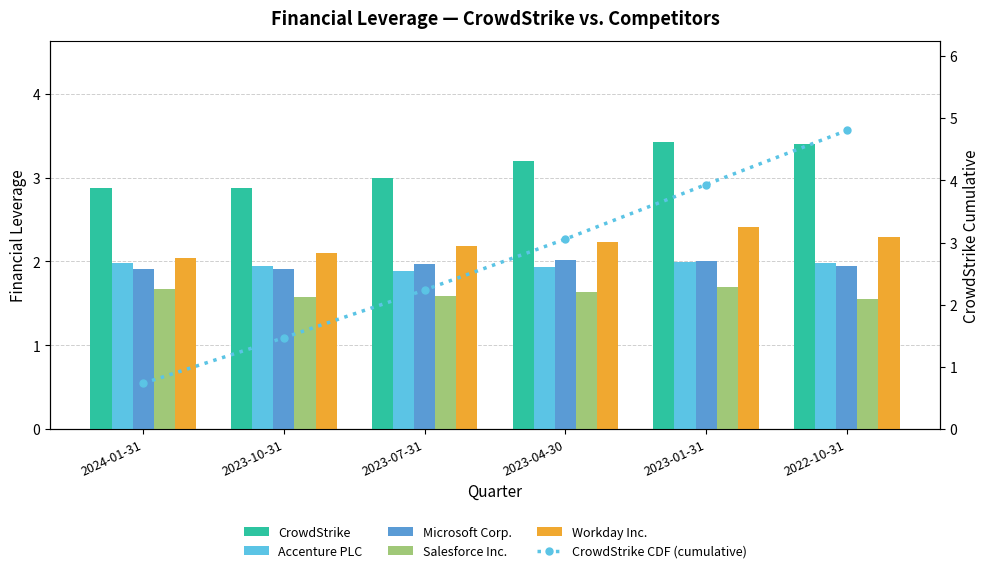

At how many categories does at least one series exceed 4?

1